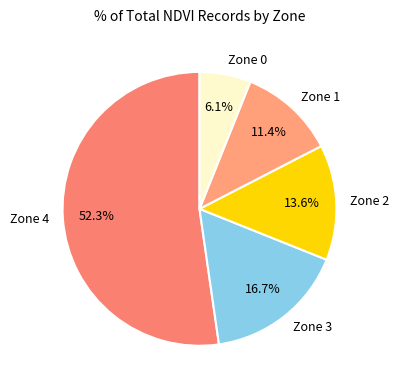

Which slice represents more than half of the pie?

Zone 4